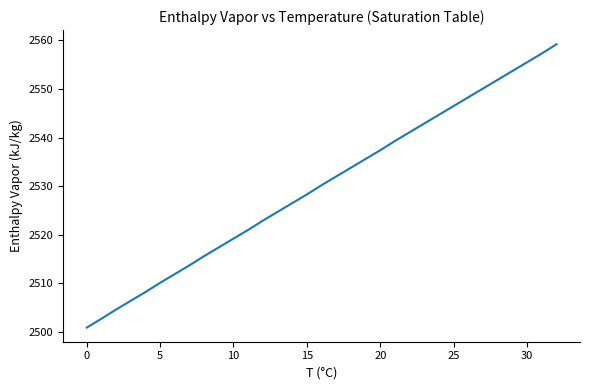

Count the number of categories in the chart.

33